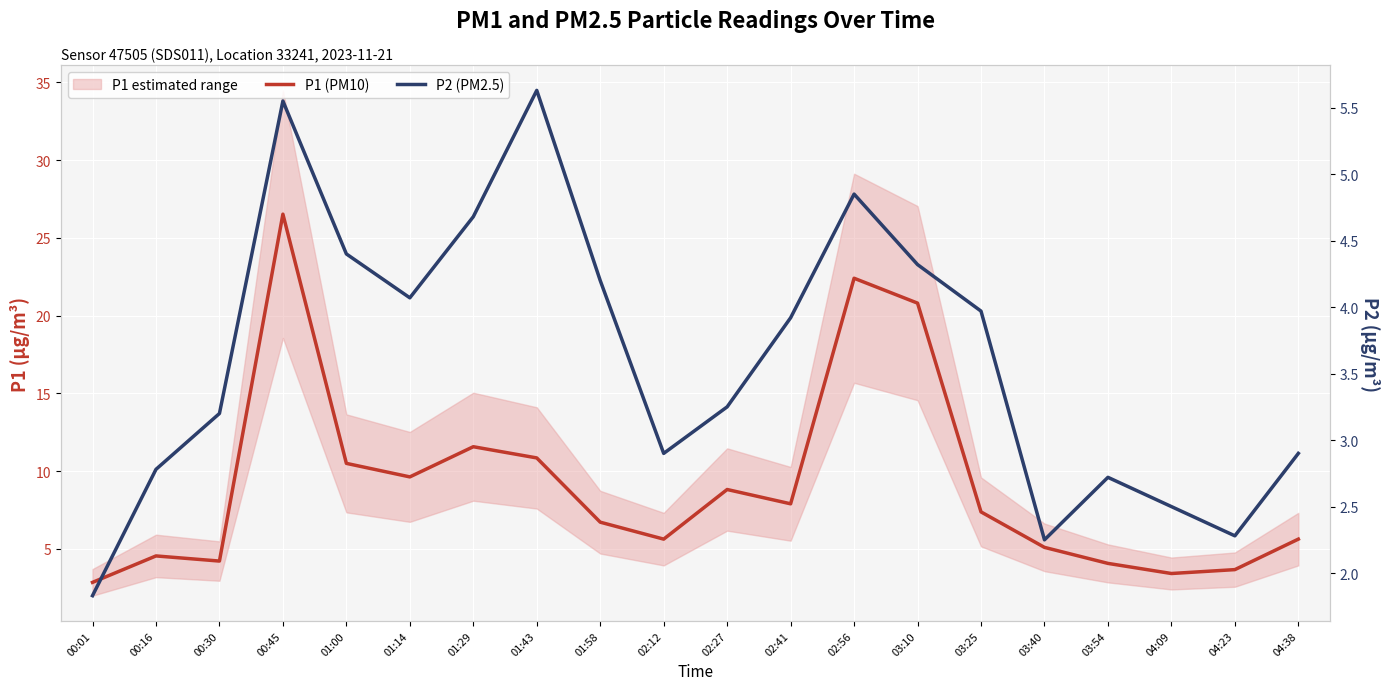

Reading left to right, transcribe all the data shown in this chart.

P1 (PM10): 00:01=2.9	00:16=4.5	00:30=4.2	00:45=26.5	01:00=10.5	01:14=9.6	01:29=11.6	01:43=10.8	01:58=6.7	02:12=5.6	02:27=8.8	02:41=7.9	02:56=22.4	03:10=20.8	03:25=7.4	03:40=5.1	03:54=4.1	04:09=3.4	04:23=3.7	04:38=5.6
P2 (PM2.5): 00:01=1.8	00:16=2.8	00:30=3.2	00:45=5.5	01:00=4.4	01:14=4.1	01:29=4.7	01:43=5.6	01:58=4.2	02:12=2.9	02:27=3.2	02:41=3.9	02:56=4.8	03:10=4.3	03:25=4.0	03:40=2.2	03:54=2.7	04:09=2.5	04:23=2.3	04:38=2.9